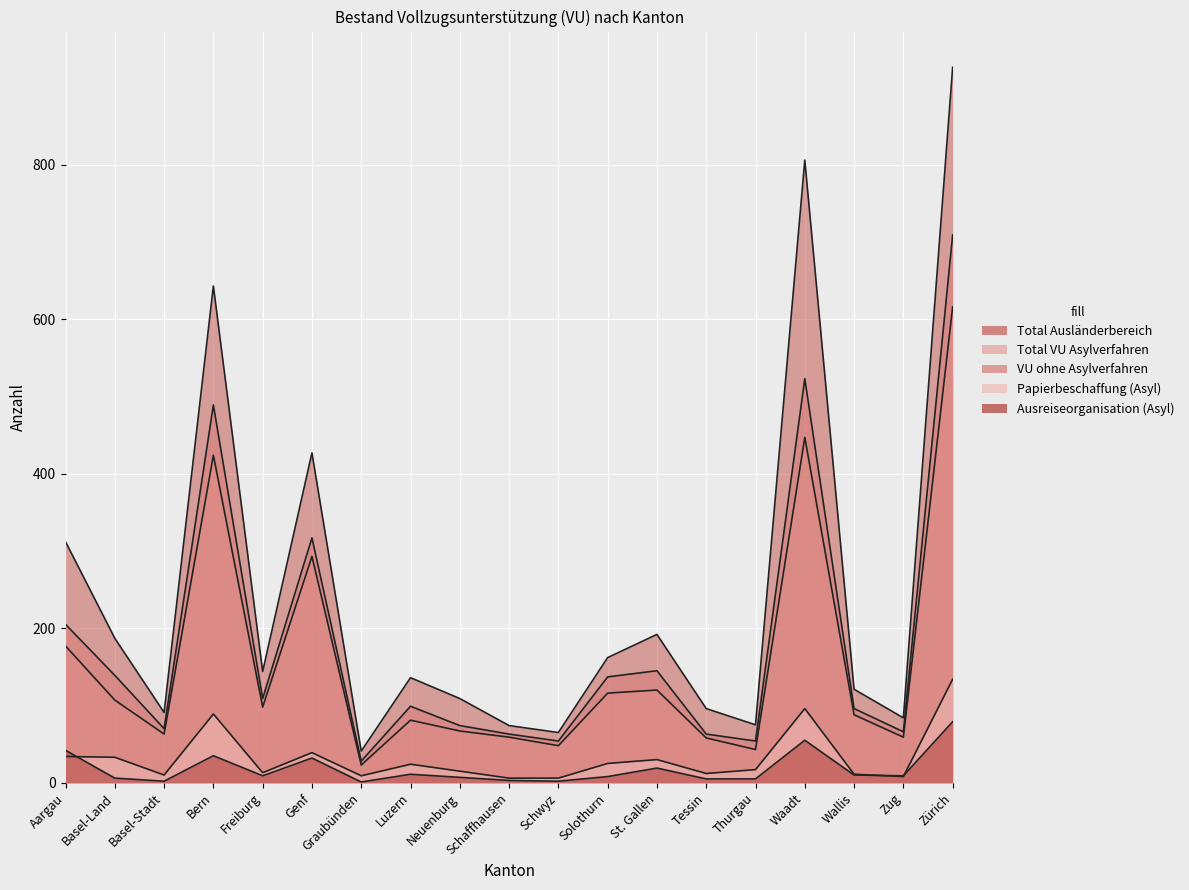

Which label corresponds to the smallest value in the chart?

Graubünden